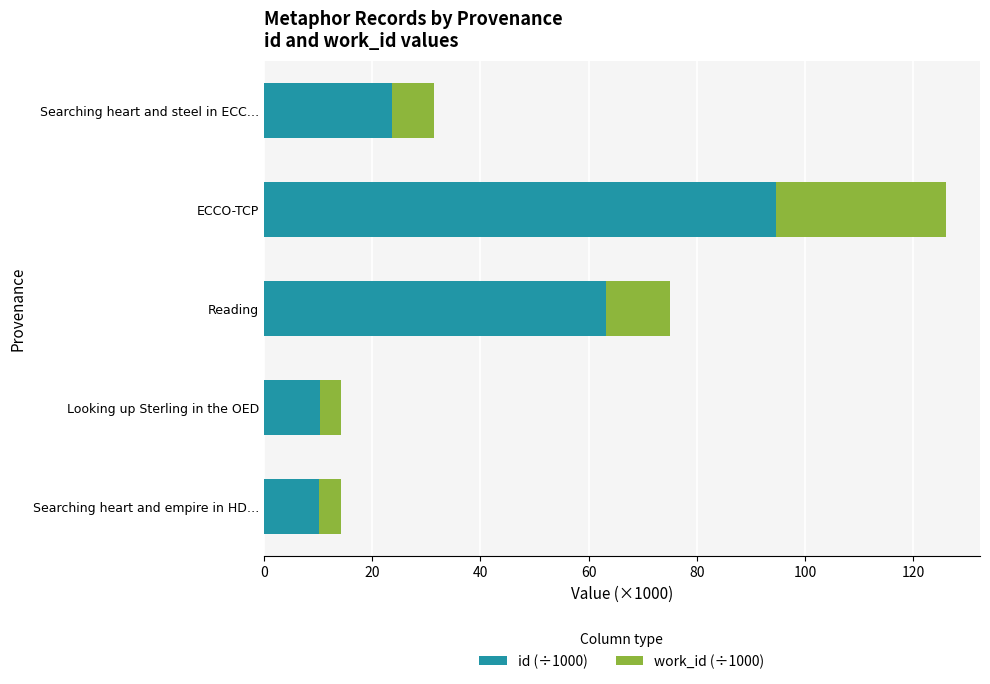

The value of id (÷1000) at Searching heart and steel in ECC… is 16.0. True or false?

False